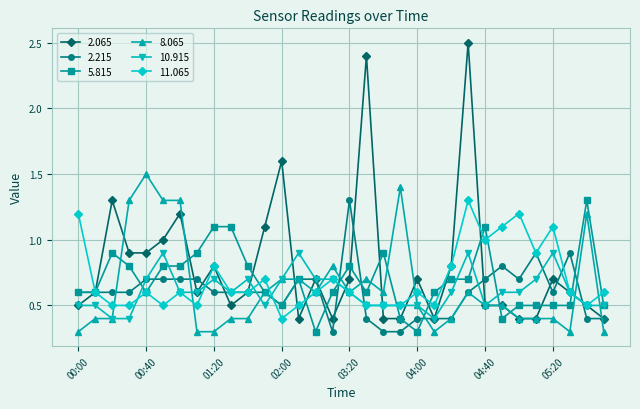

Which series has the largest range (max minus min)?

2.065